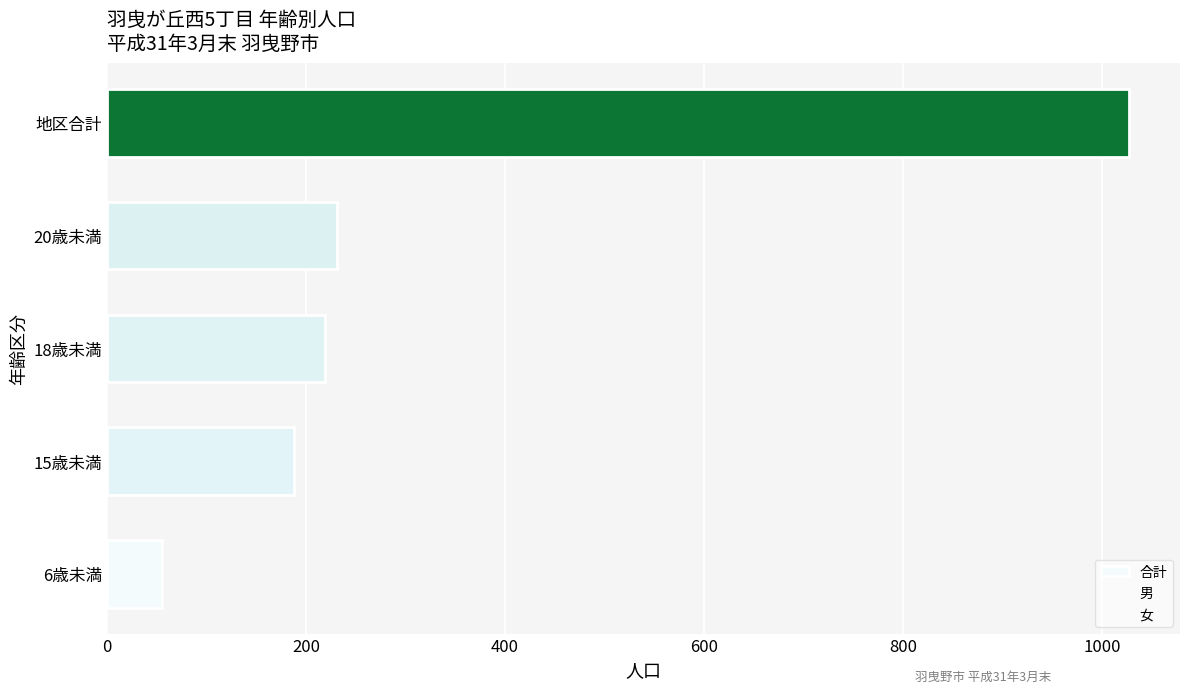

How many categories are shown in the chart?

5